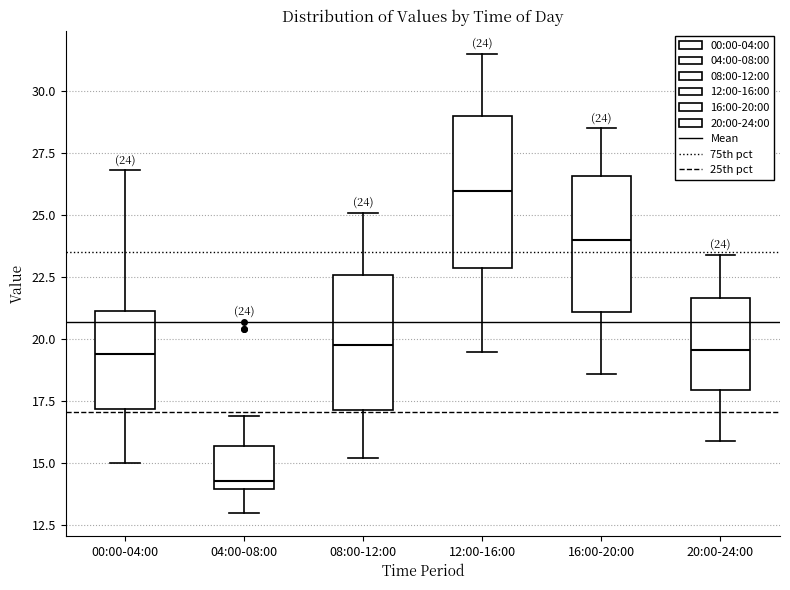

Which box is the tallest, from its lower edge to its upper edge?

12:00-16:00